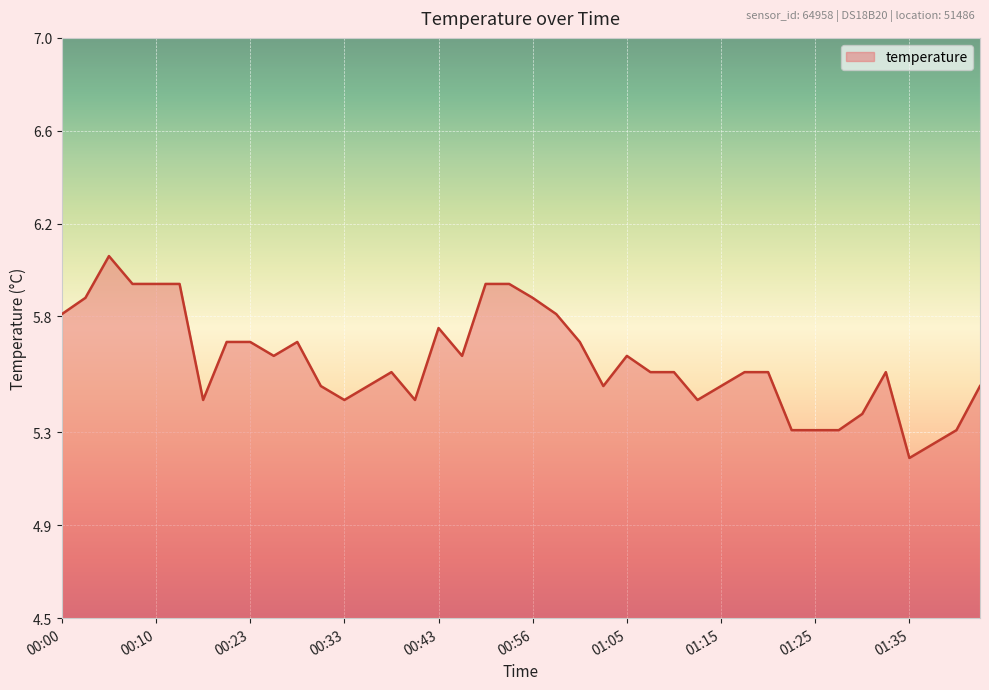

What is the difference between the maximum and minimum values?

0.9